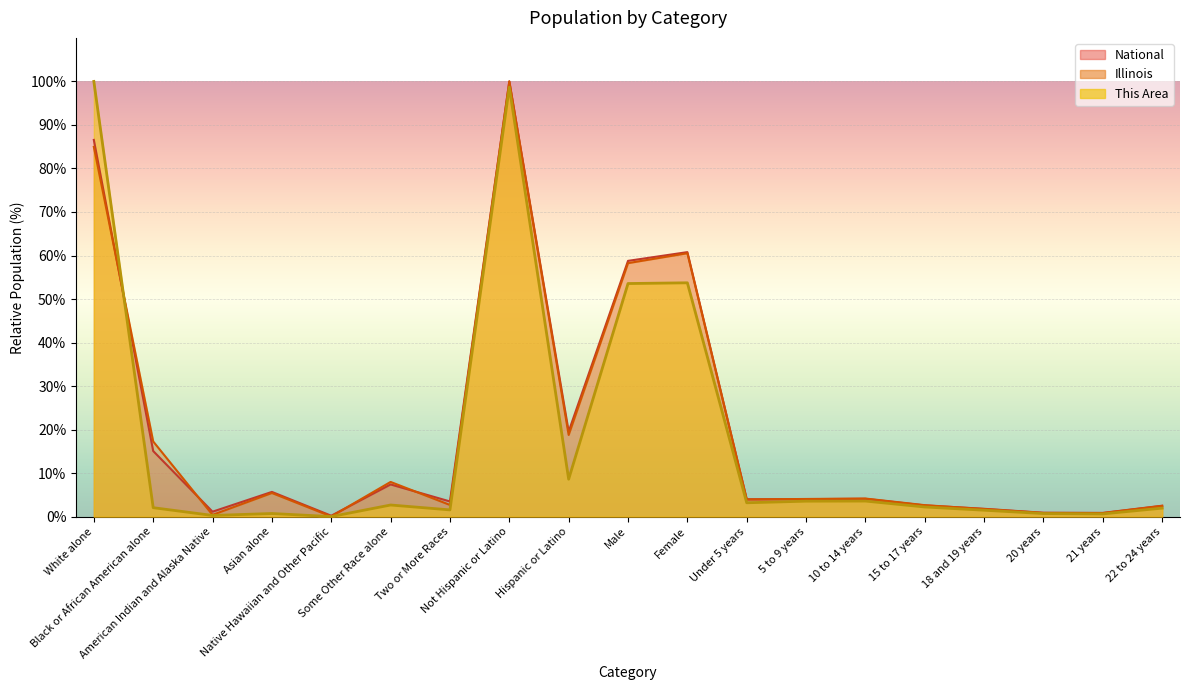

Rank the categories by Illinois value from lowest to highest.

Native Hawaiian and Other Pacific, American Indian and Alaska Native, 21 years, 20 years, 18 and 19 years, 22 to 24 years, 15 to 17 years, Two or More Races, Under 5 years, 5 to 9 years, 10 to 14 years, Asian alone, Some Other Race alone, Black or African American alone, Hispanic or Latino, Male, Female, White alone, Not Hispanic or Latino